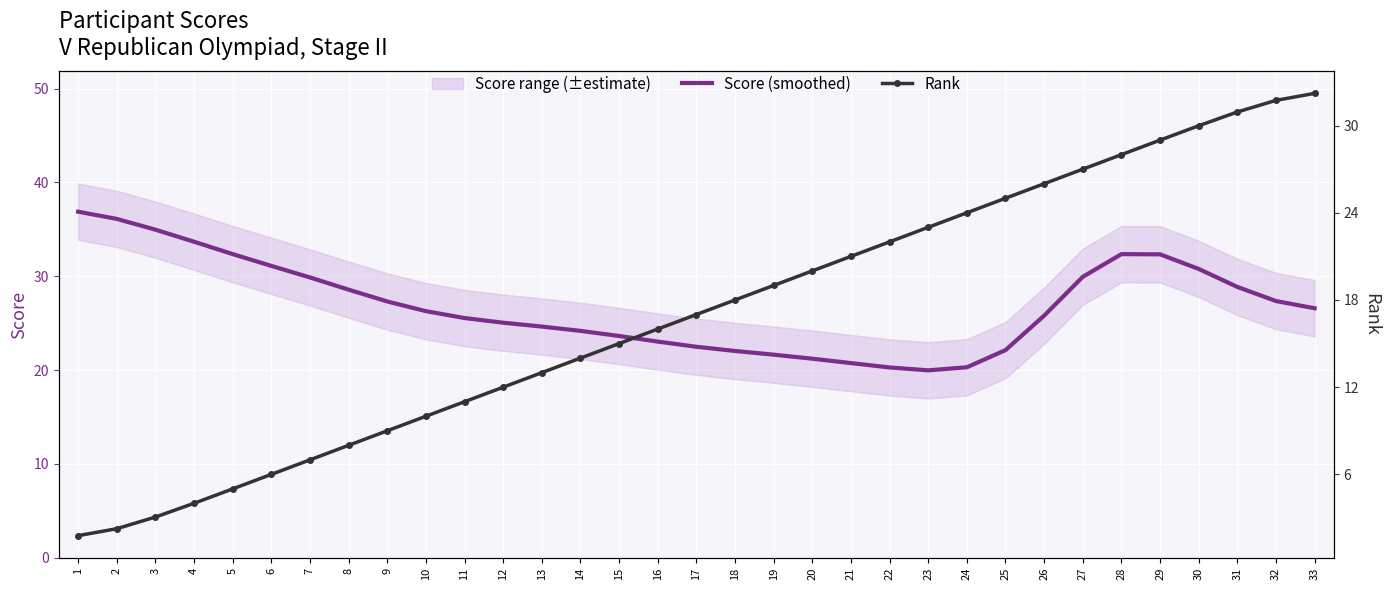

How many interior local valleys does the Score (smoothed) series have?

1